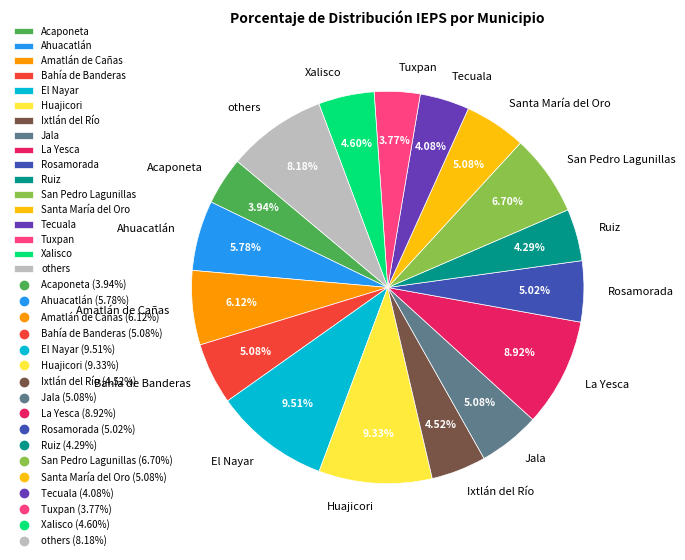

The Ruiz slice represents 4% of the pie. True or false?

True